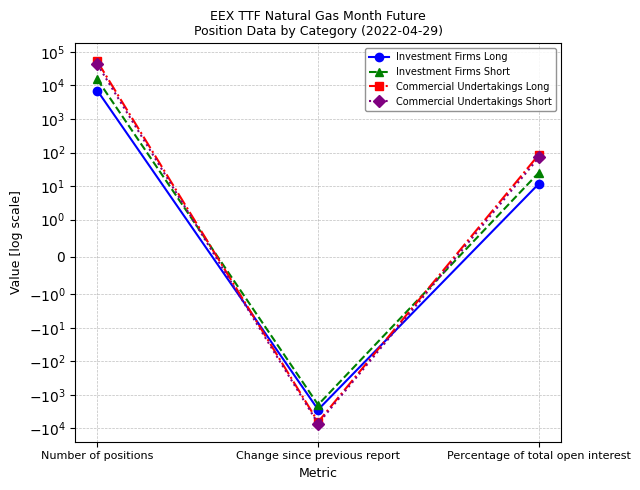

How many lines are shown in the chart?

4